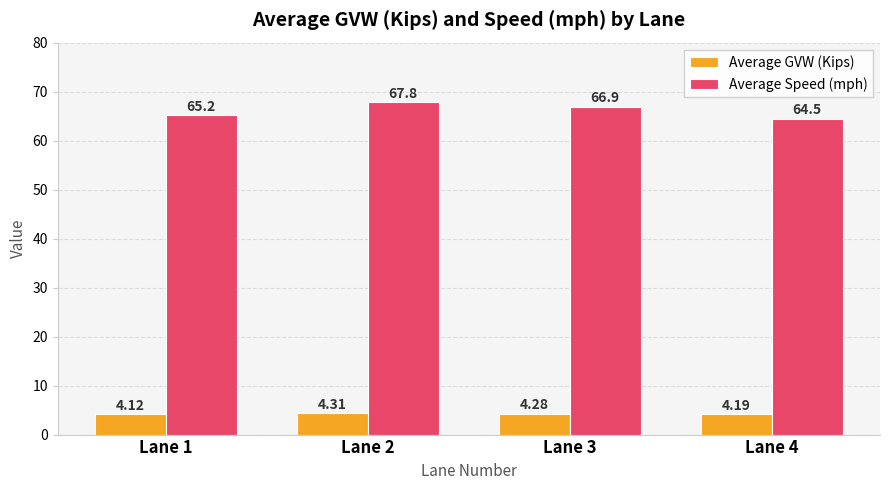

Reading left to right, transcribe all the data shown in this chart.

Average GVW (Kips): Lane 1=4.1	Lane 2=4.3	Lane 3=4.3	Lane 4=4.2
Average Speed (mph): Lane 1=65.2	Lane 2=67.8	Lane 3=66.9	Lane 4=64.5